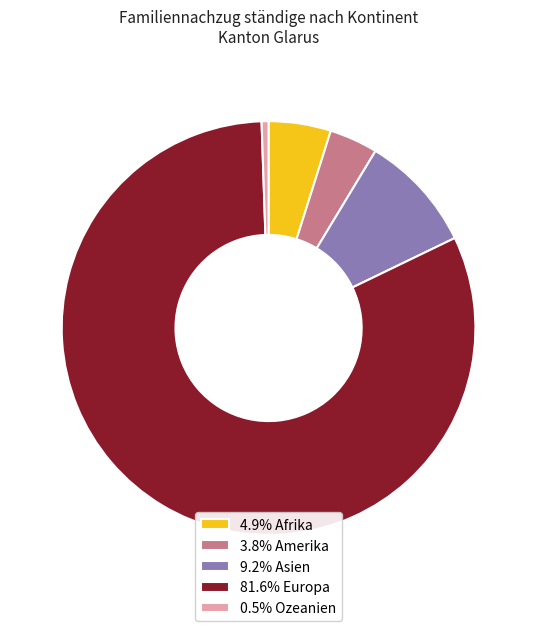

Is the sum of 3.8% Amerika and 4.9% Afrika greater than half?

No